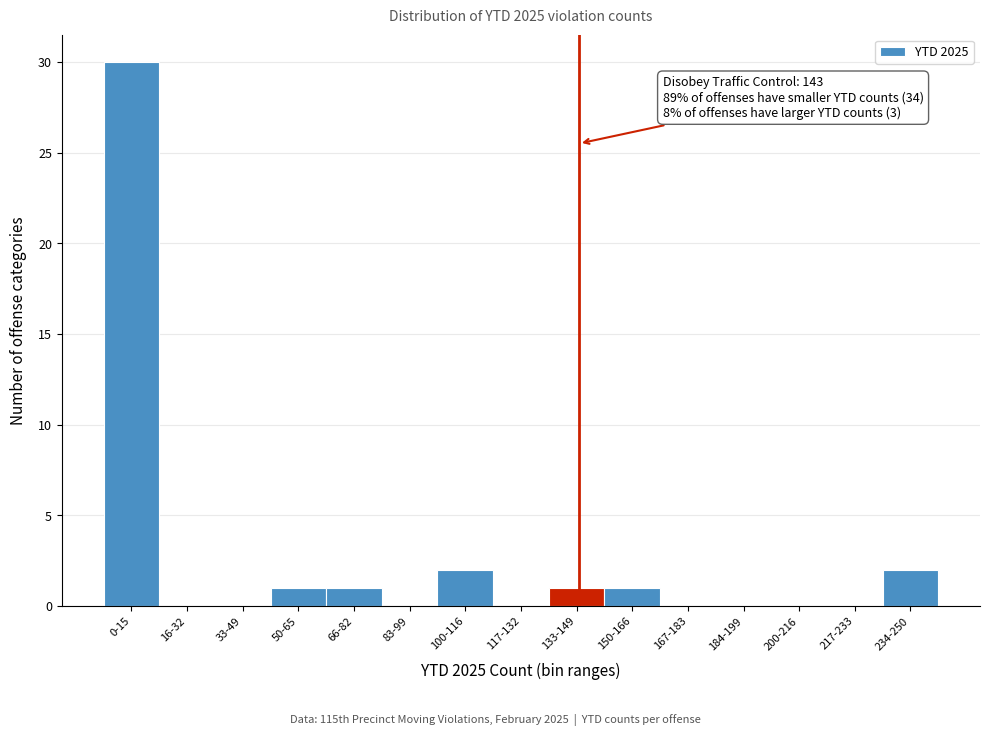

Reading right to left, list all the values displayed in this chart.

234-250=2	217-233=0	200-216=0	184-199=0	167-183=0	150-166=1	133-149=1	117-132=0	100-116=2	83-99=0	66-82=1	50-65=1	33-49=0	16-32=0	0-15=30